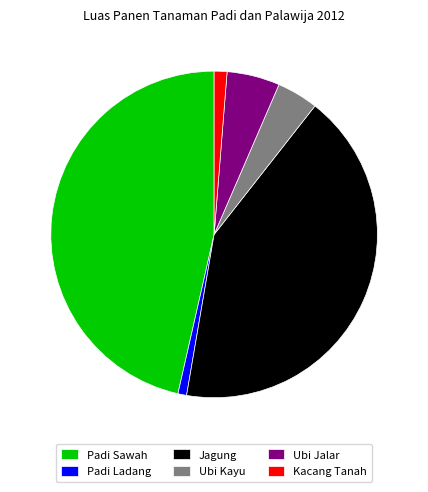

Which has a higher value, Kacang Tanah or Padi Sawah?

Padi Sawah